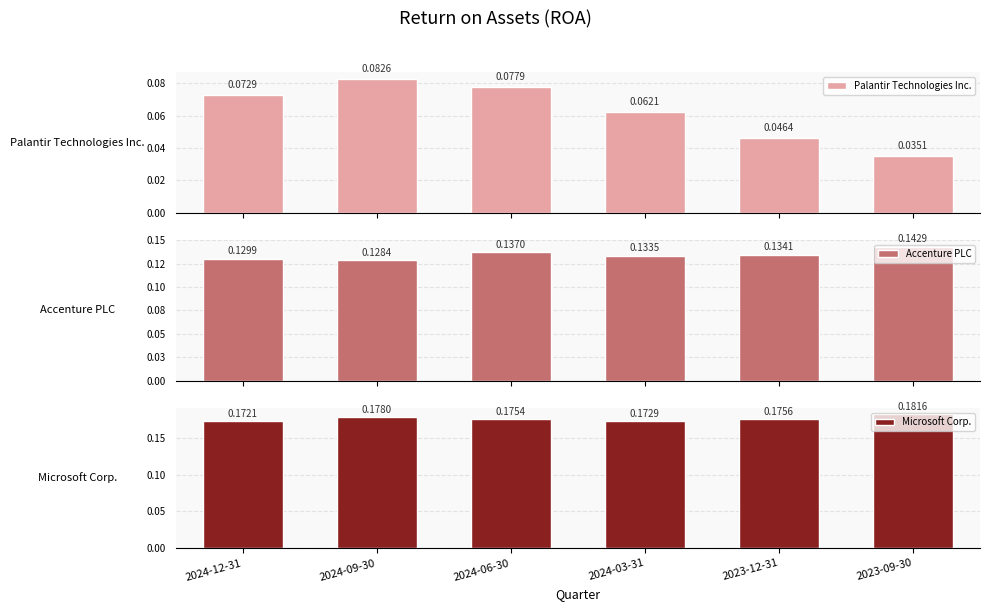

Is the value of Accenture PLC at 2023-09-30 greater than the value of Palantir Technologies Inc. at 2023-12-31?

Yes